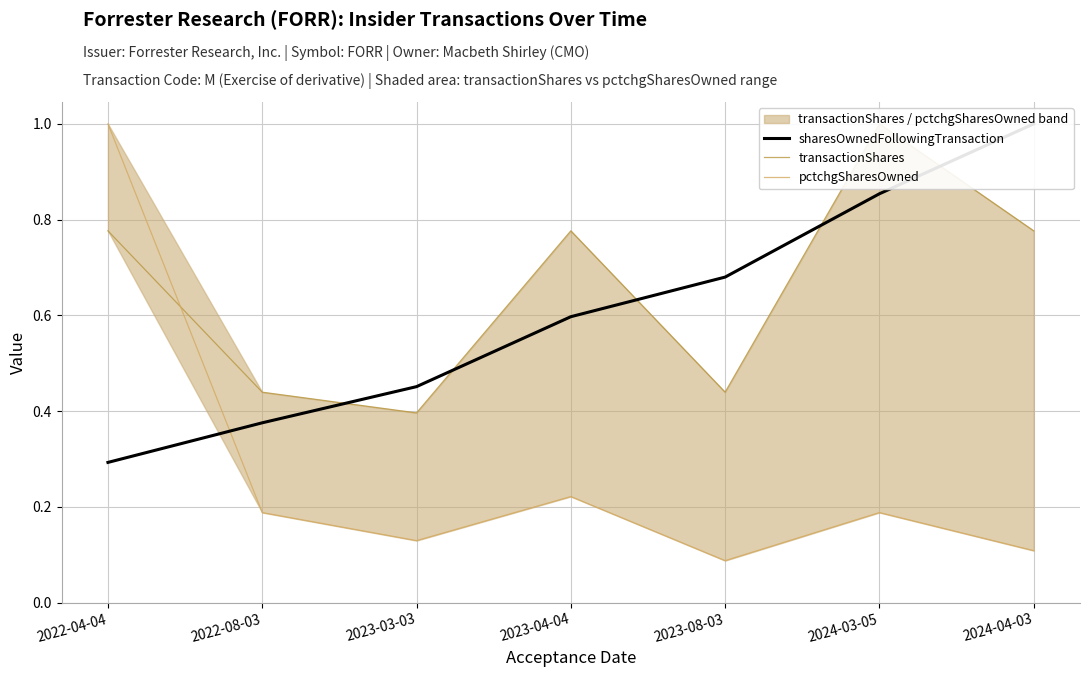

What is the average value of the pctchgSharesOwned series?

0.3